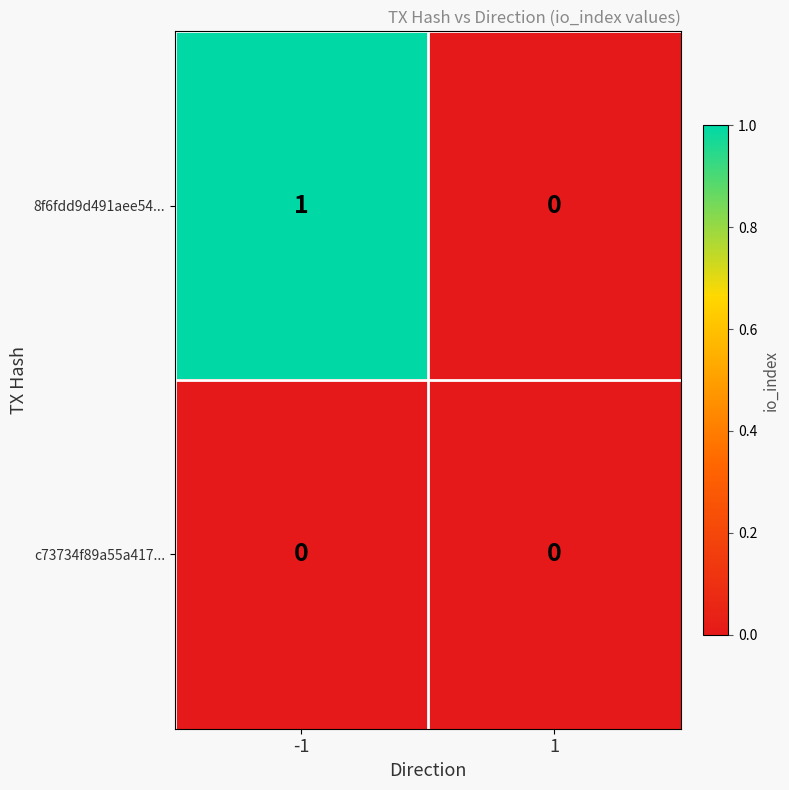

Reading right to left, what are all the values shown in this chart?

8f6fdd9d491aee54...: 0	1
c73734f89a55a417...: 0	0